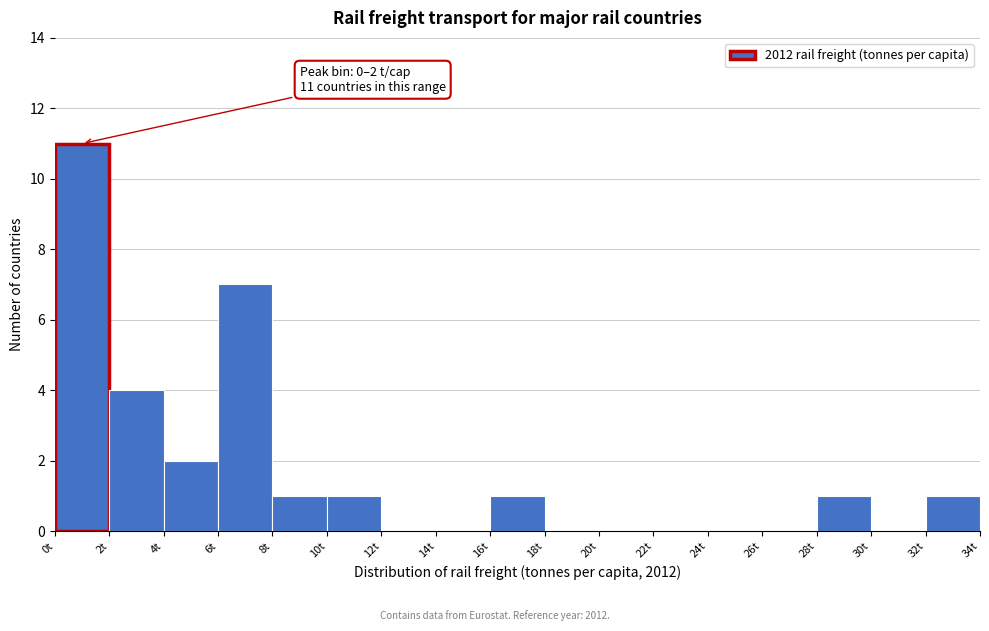

Which range on the x-axis has the tallest bar?

0 to 2